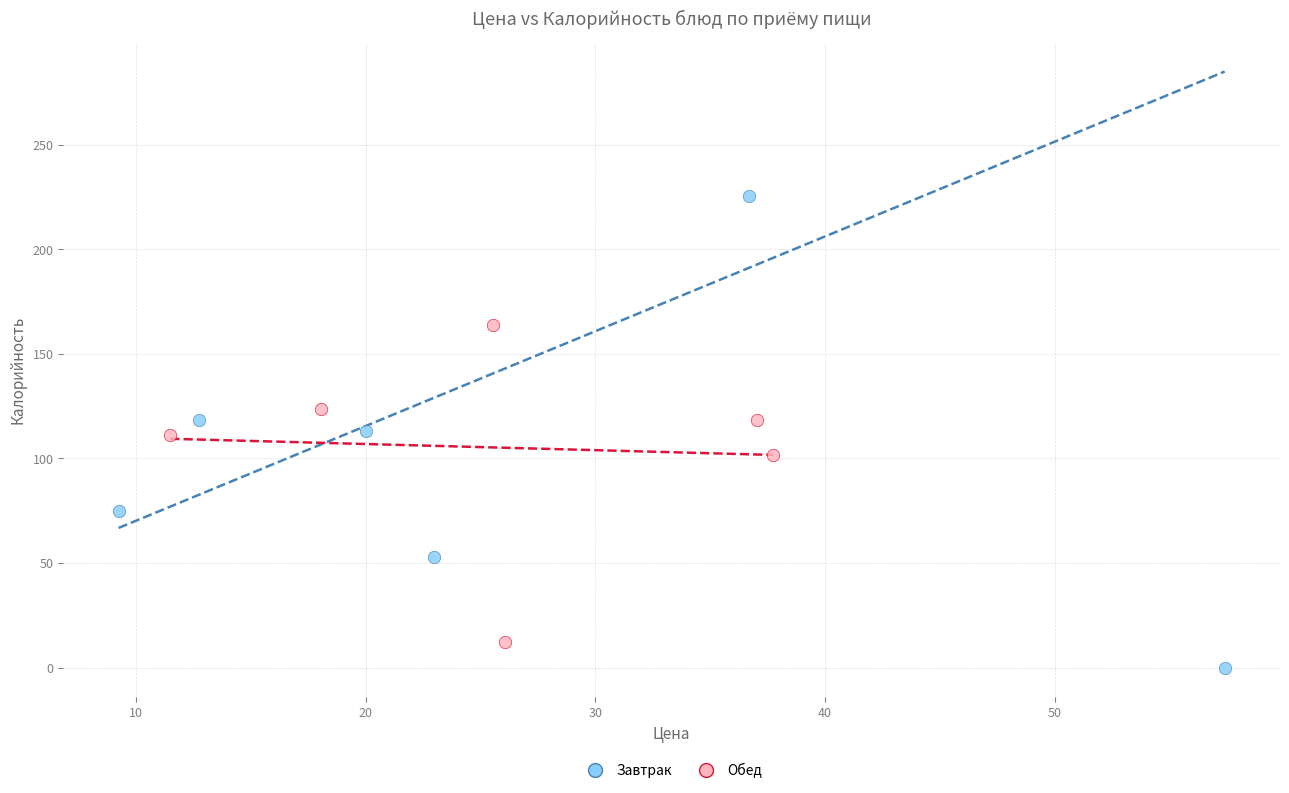

Which series contains the highest Y value?

Завтрак